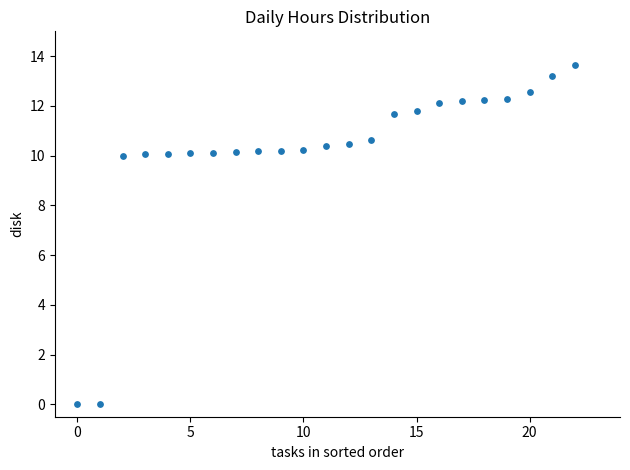

What is the range of Y values (max minus min)?

13.6